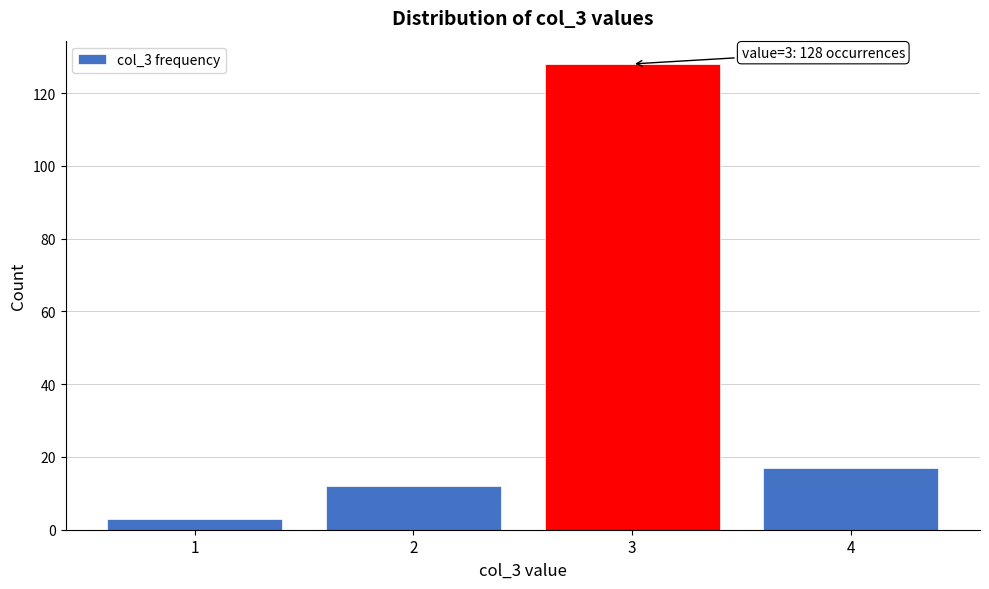

Reading right to left, list all the values displayed in this chart.

4=17	3=128	2=12	1=3